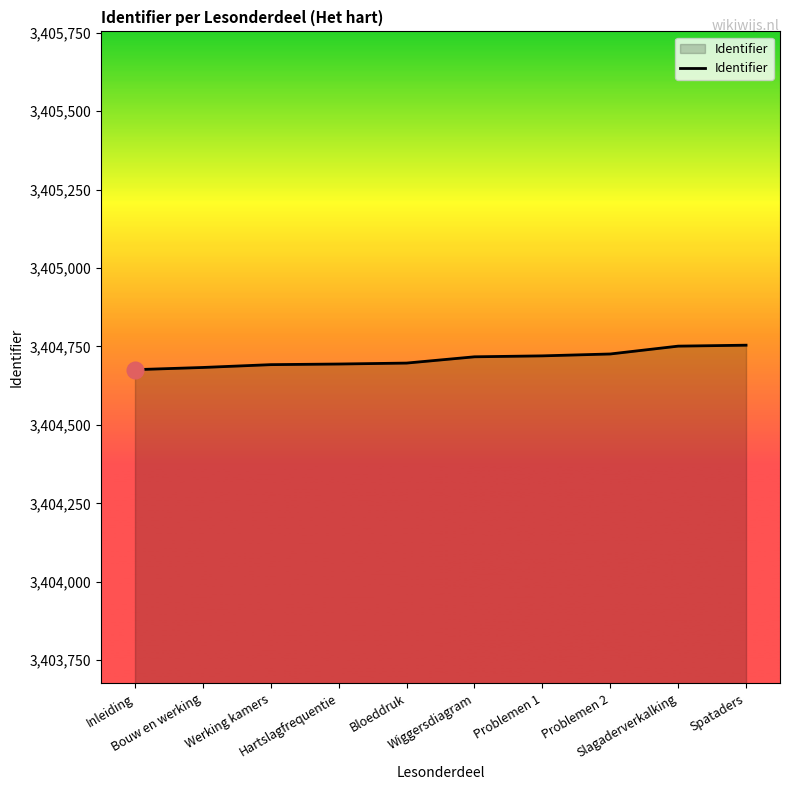

The chart shows a value of 3404676 at Inleiding. True or false?

True